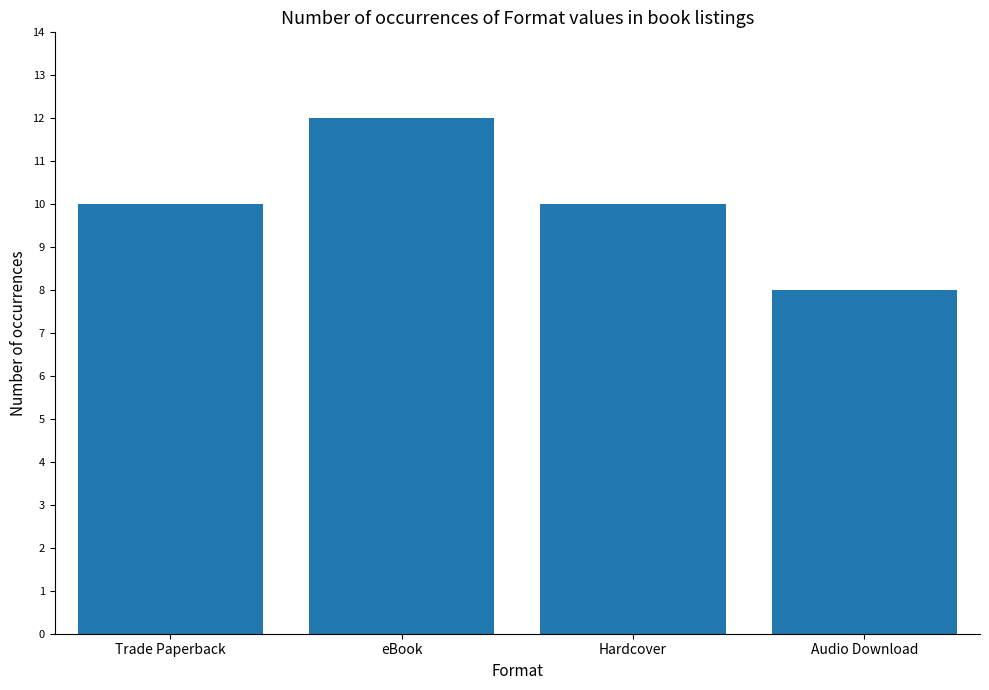

Read the value at Audio Download.

8